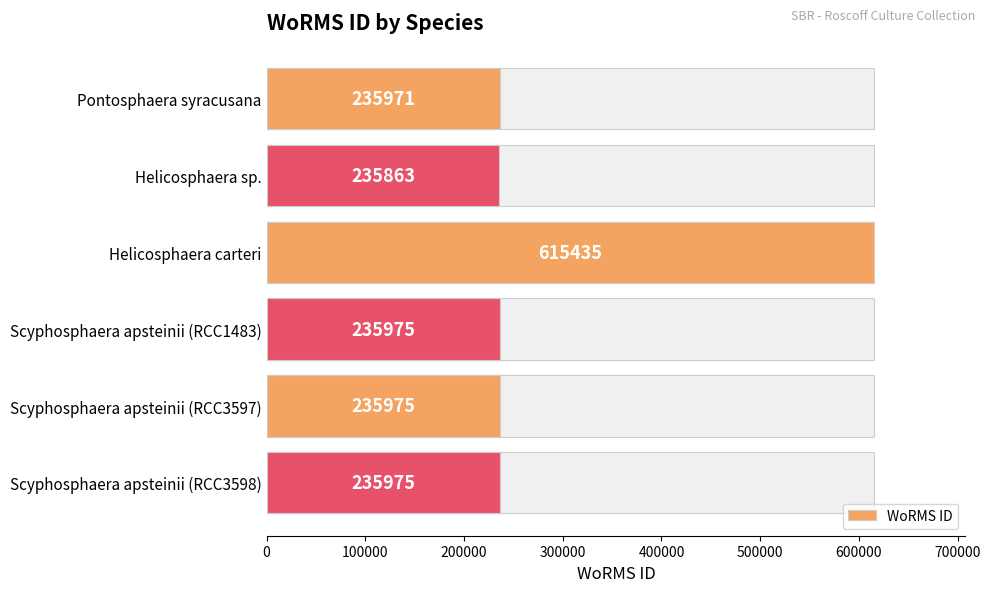

Reading right to left, what are all the values shown in this chart?

235975	235975	235975	615435	235863	235971